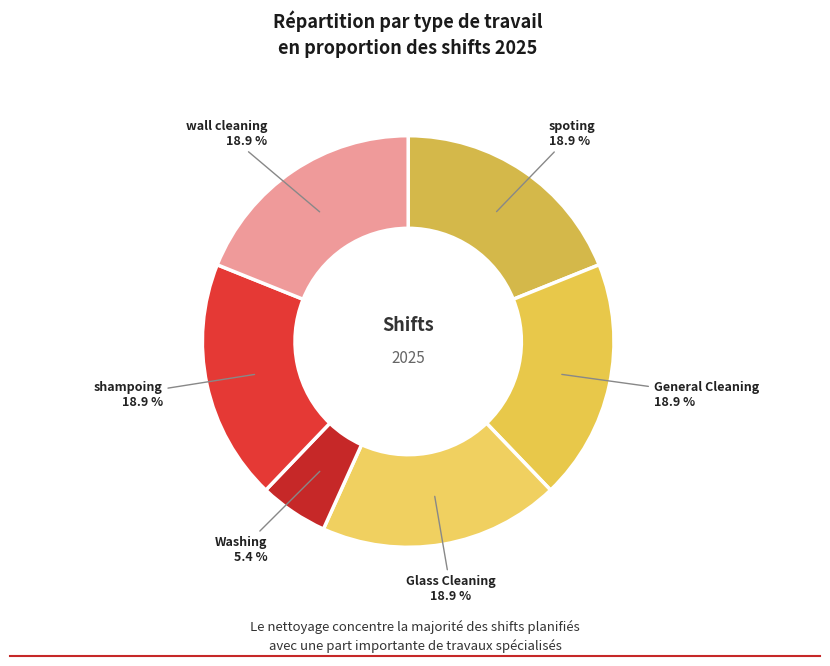

Does Washing represent more than half of the total?

No